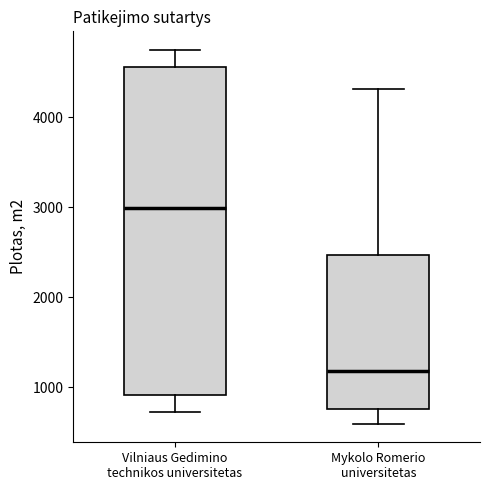

Reading left to right, read every box against the y-axis: the position of its median line, the range the box covers, and the ends of its whiskers. The values are not printed on the chart, so give them approximately, as read against the axis.

Vilniaus Gedimino technikos universitetas: median 3000, box 900 to 4600, whiskers 700 to 4800
Mykolo Romerio universitetas: median 1200, box 800 to 2500, whiskers 600 to 4300